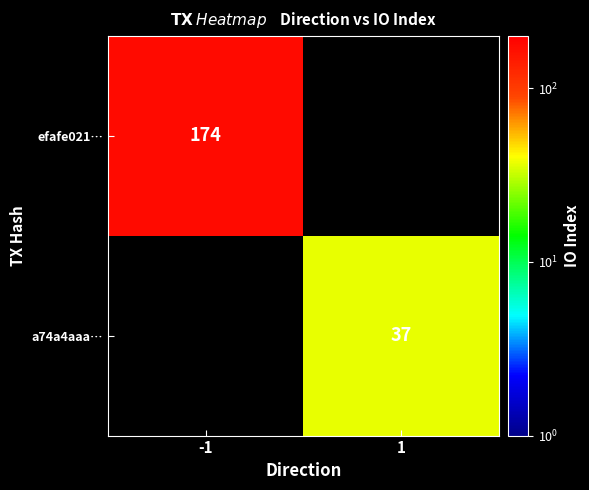

The efafe021… series shows 251 at -1. True or false?

False